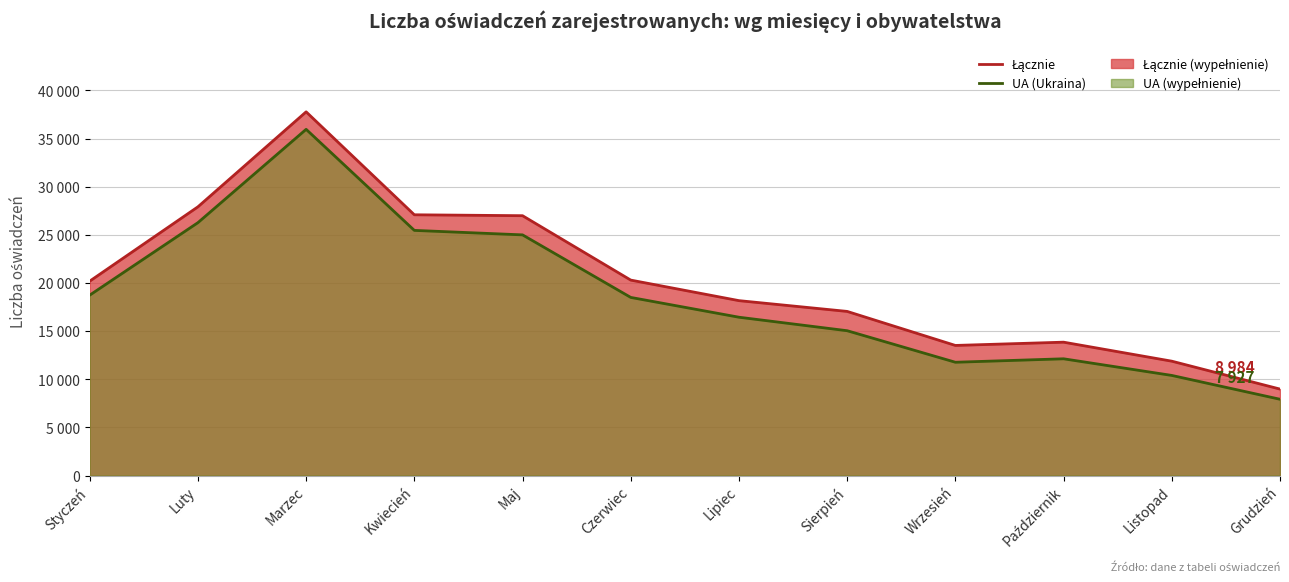

What is the difference between the maximum and minimum values in the Łącznie (linia) series?

28797